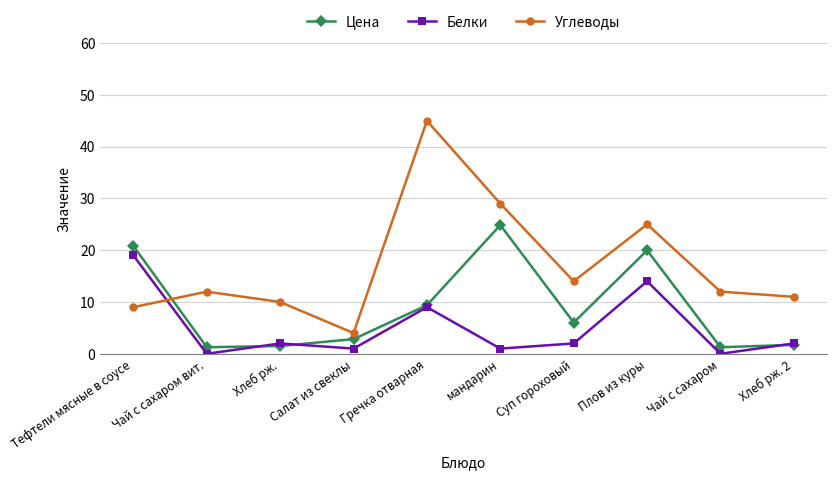

What is the average value of the Белки series?

5.0